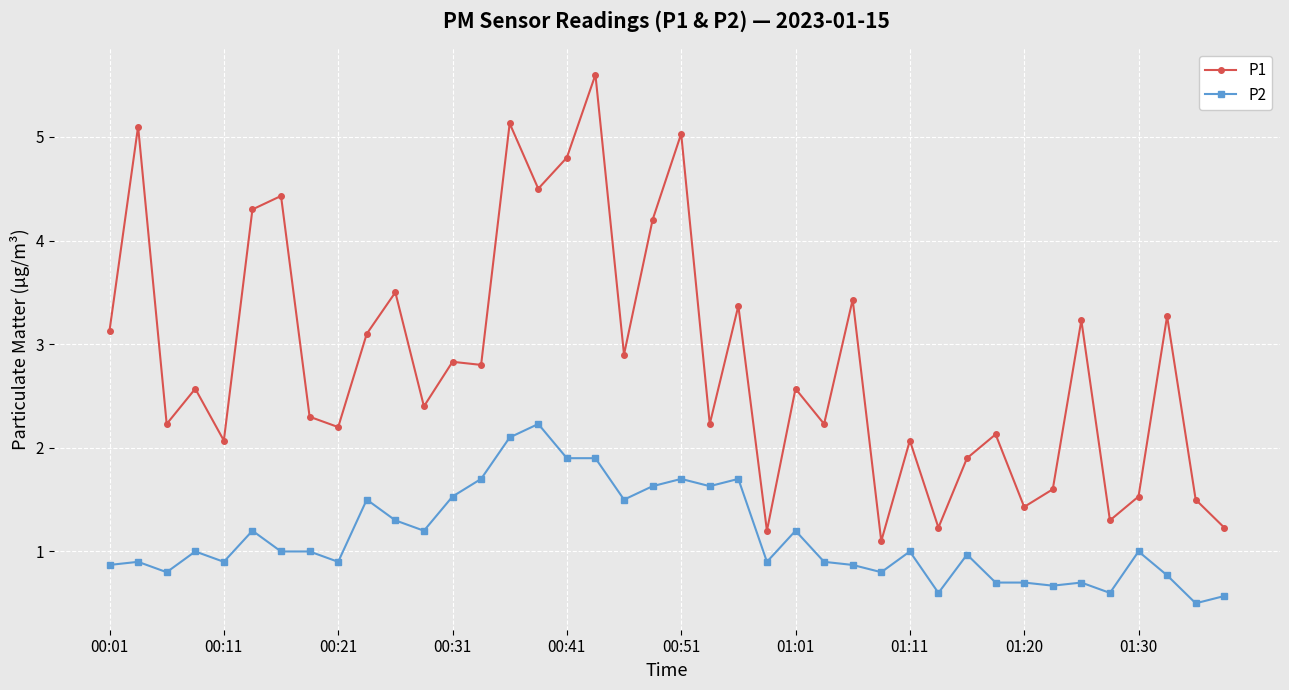

What is the smallest value displayed?

0.5